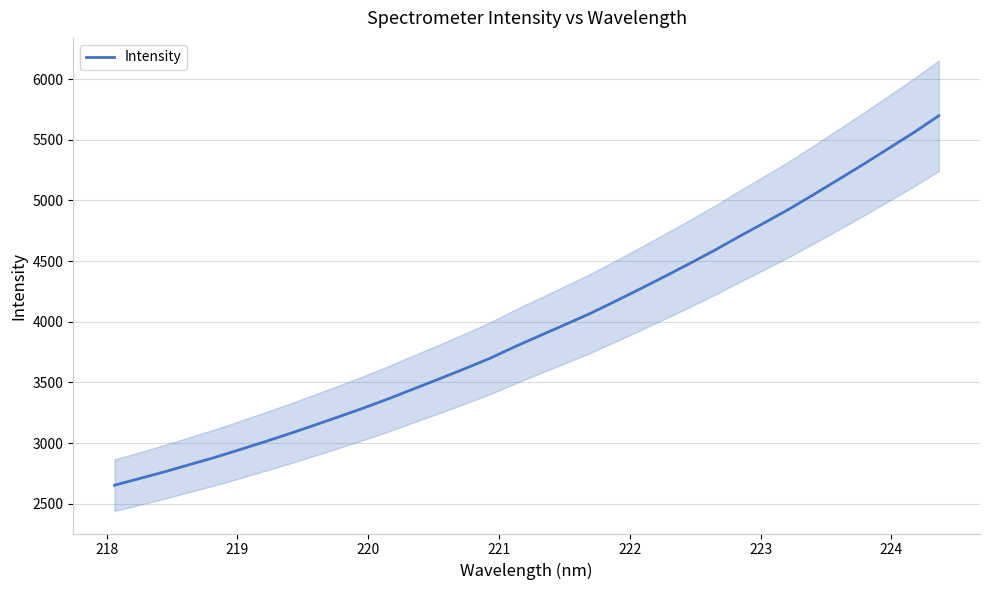

What is the highest value of the Intensity series?

5698.4